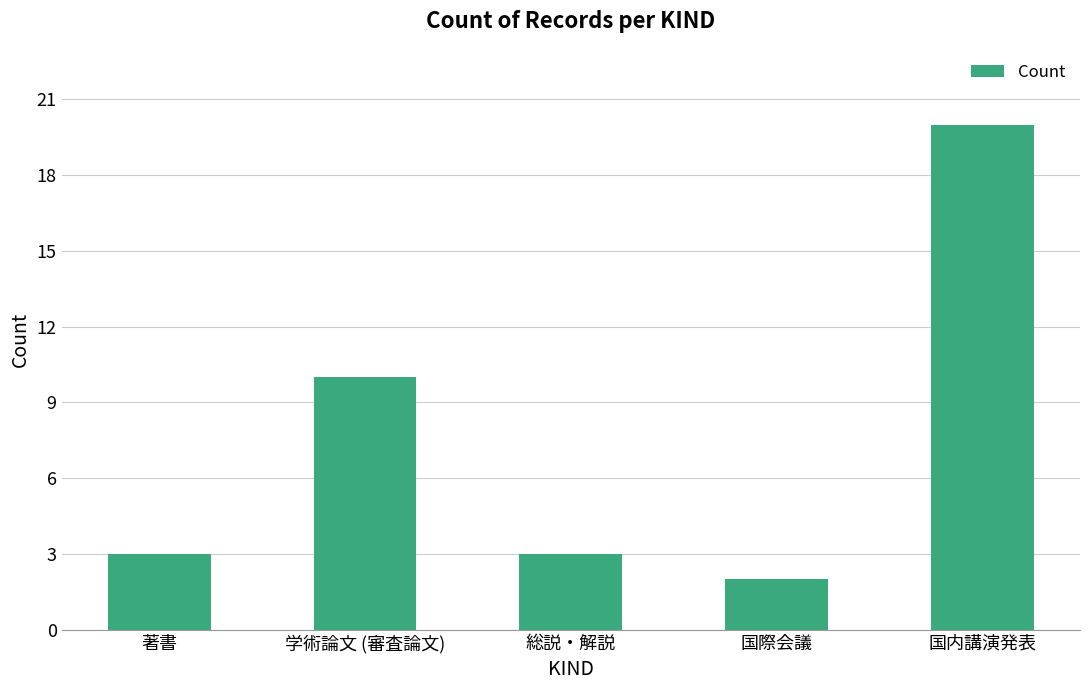

Count the number of data series in this chart.

1